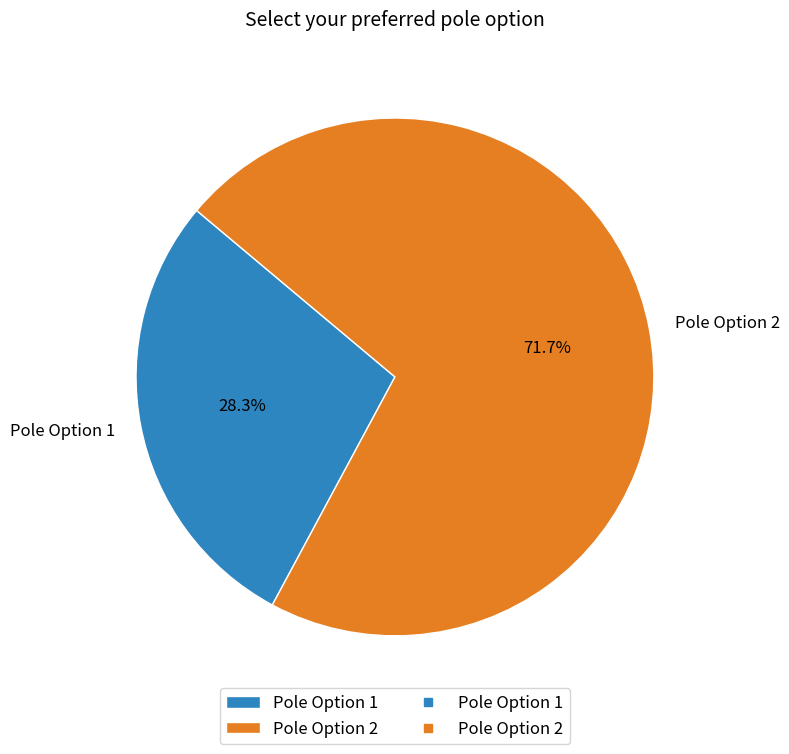

How many slices are in this pie chart?

2